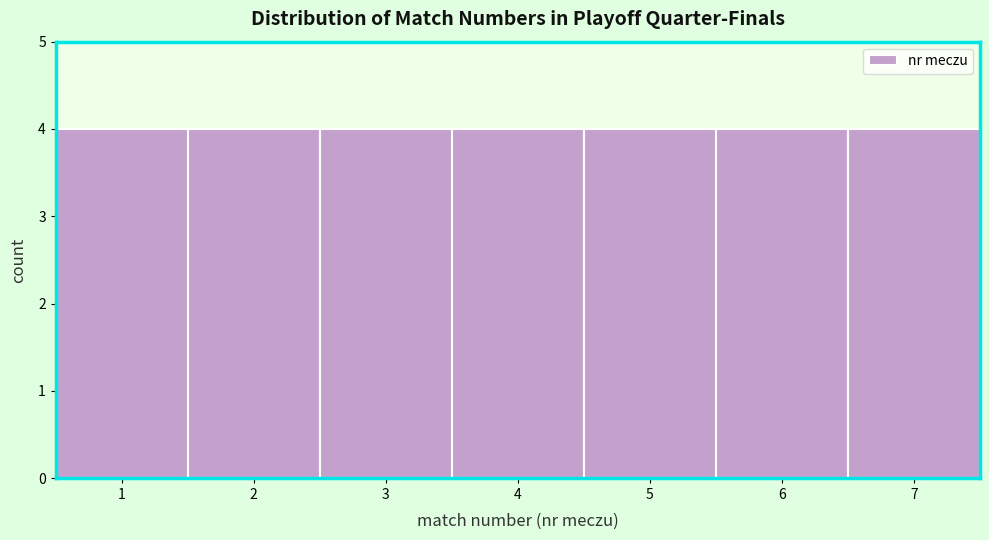

Reading left to right, transcribe this chart: for each bar, give the range it covers on the x-axis and its height. The values are not printed on the chart, so give them approximately, as read against the axis.

0.5 to 1.5: 4
1.5 to 2.5: 4
2.5 to 3.5: 4
3.5 to 4.5: 4
4.5 to 5.5: 4
5.5 to 6.5: 4
6.5 to 7.5: 4